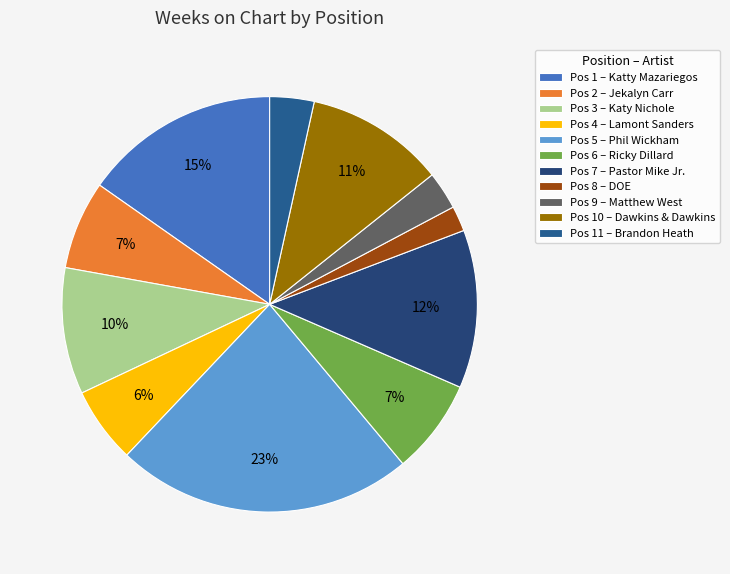

Is there any slice that represents more than half of the pie?

No